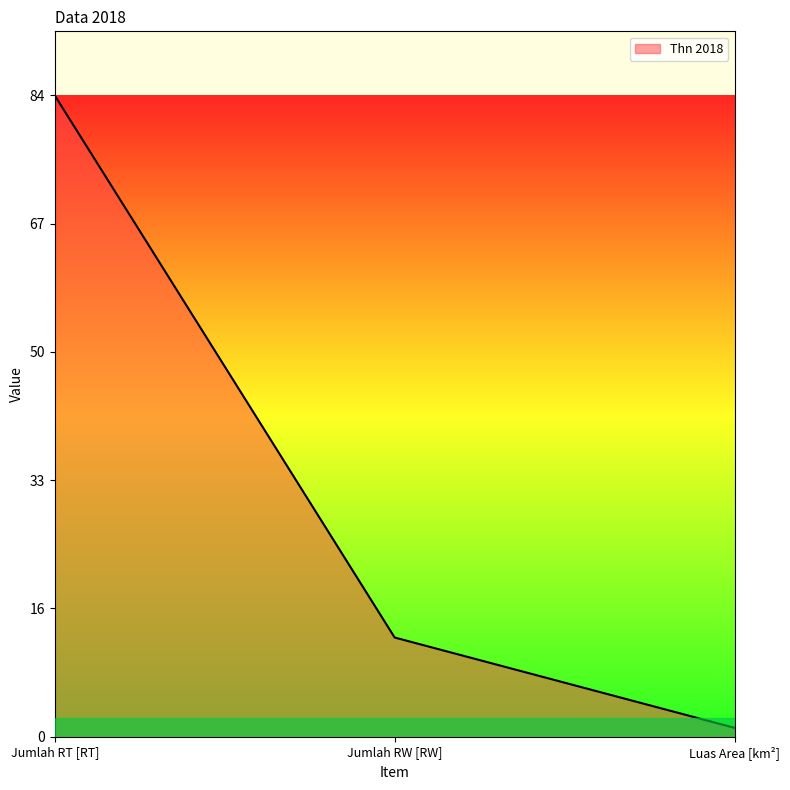

Is it true that the value at Jumlah RT [RT] is 27.6?

False